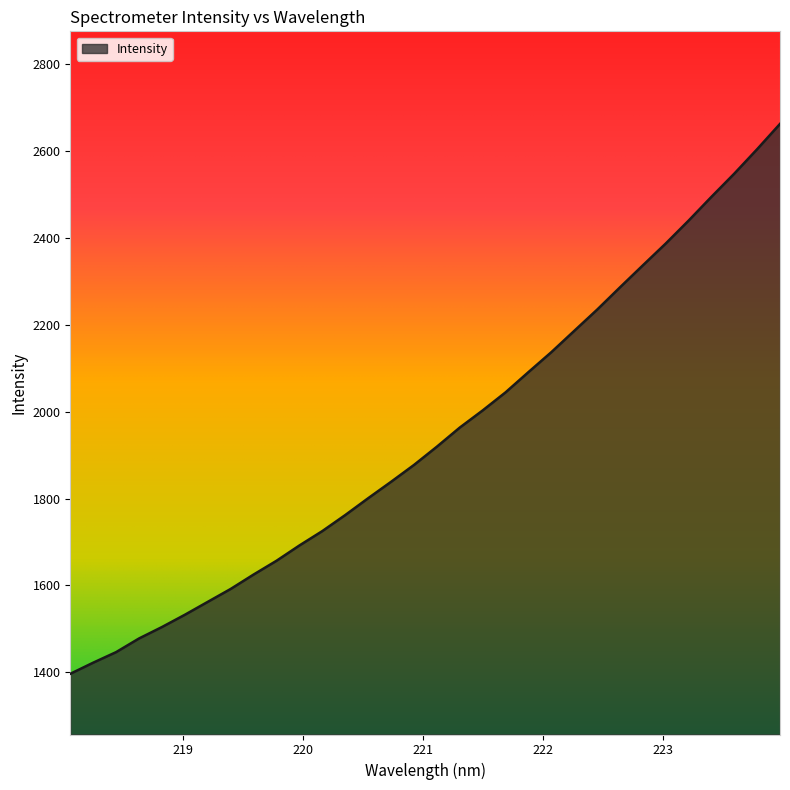

What is the maximum value shown in the chart?

2662.1